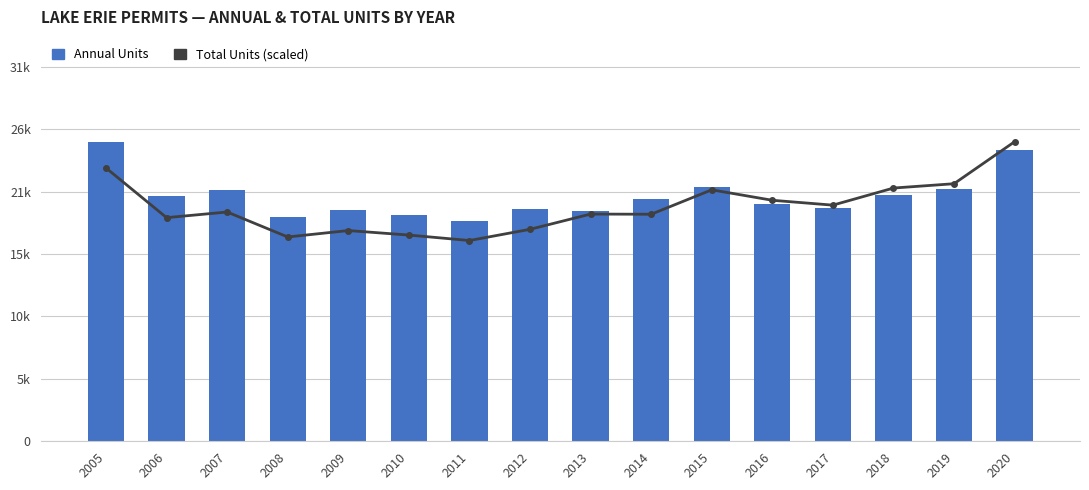

Rank the series at 2008 from lowest to highest value.

Total Units (scaled), Annual Units